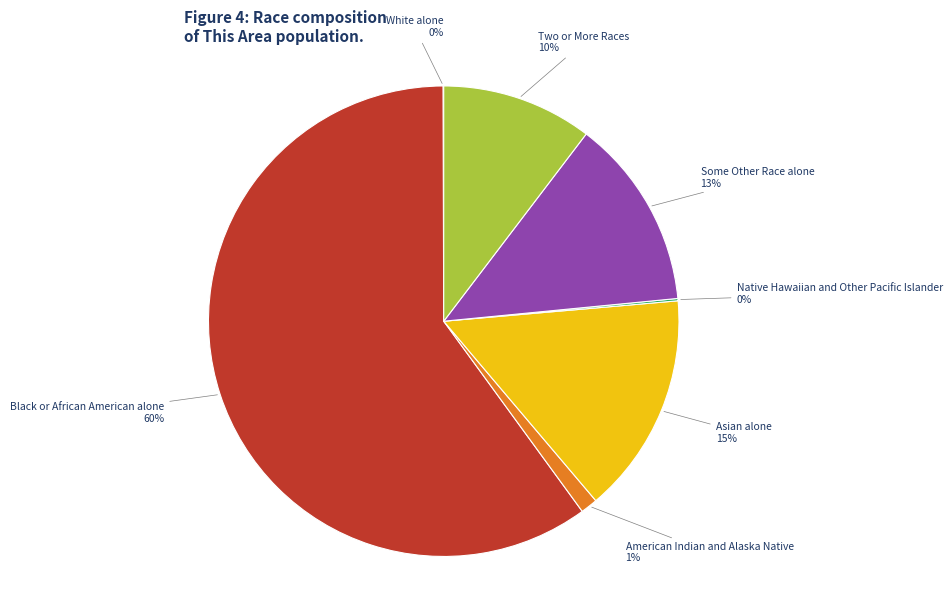

Do Black or African American alone and Two or More Races together represent more than half of the pie?

Yes